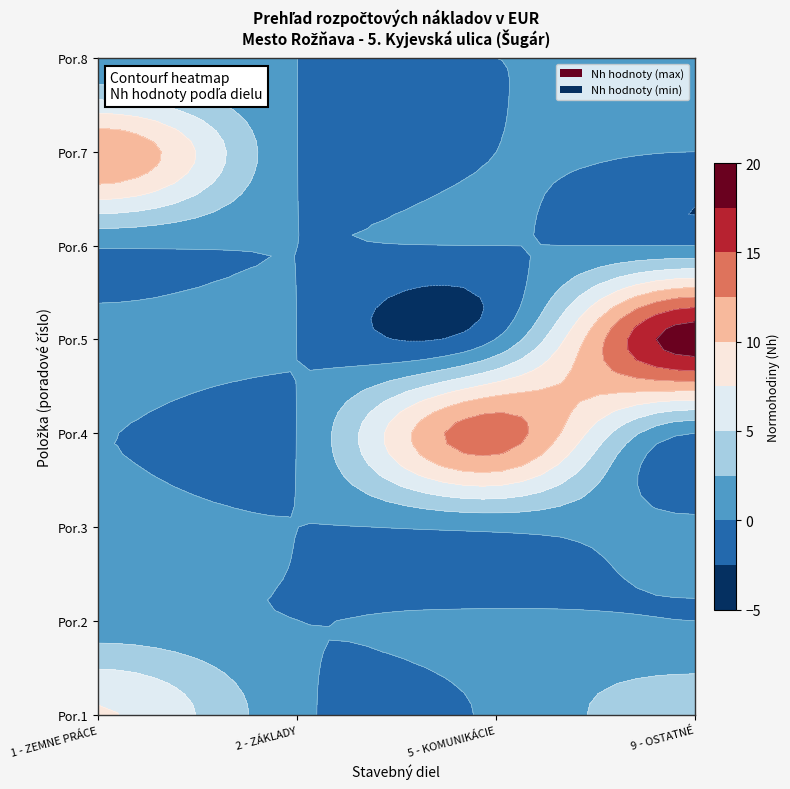

The value of 9 - OSTATNÉ at 2 is 0.7. True or false?

True